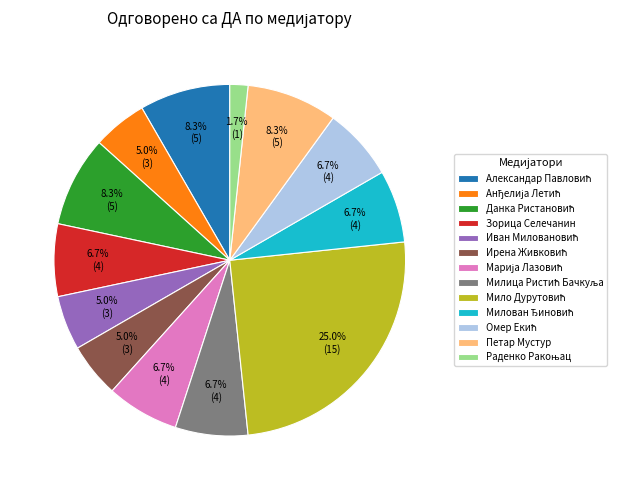

Is there any slice that represents more than half of the pie?

No